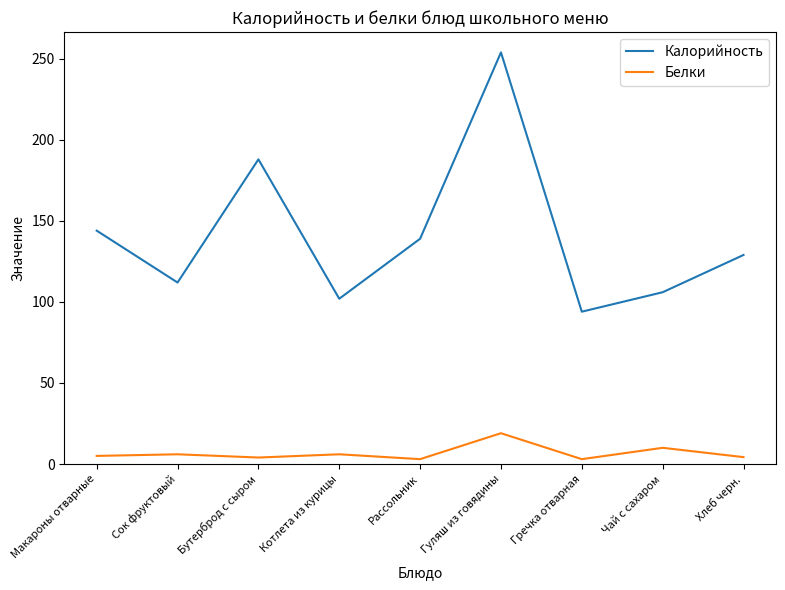

In Калорийность, how many points are higher than both neighbors (excluding endpoints)?

2